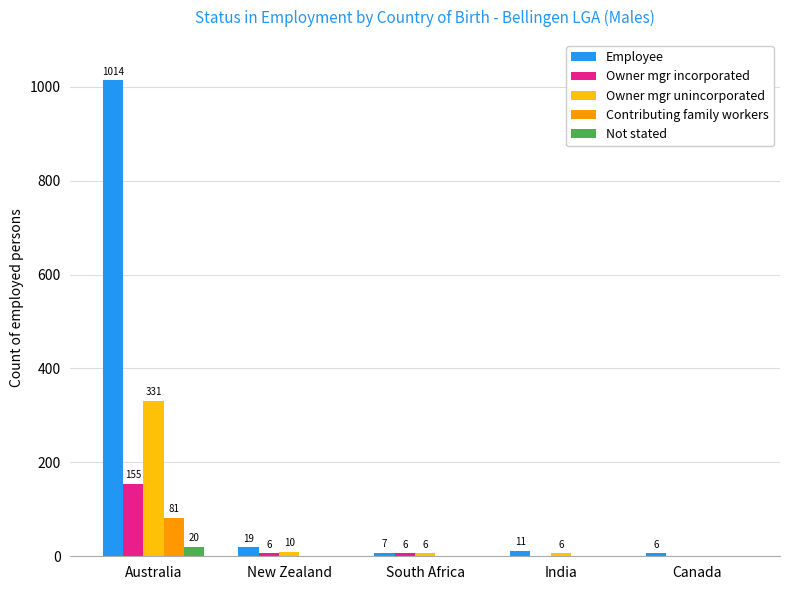

True or false: Contributing family workers has a value of 0 at Canada.

True